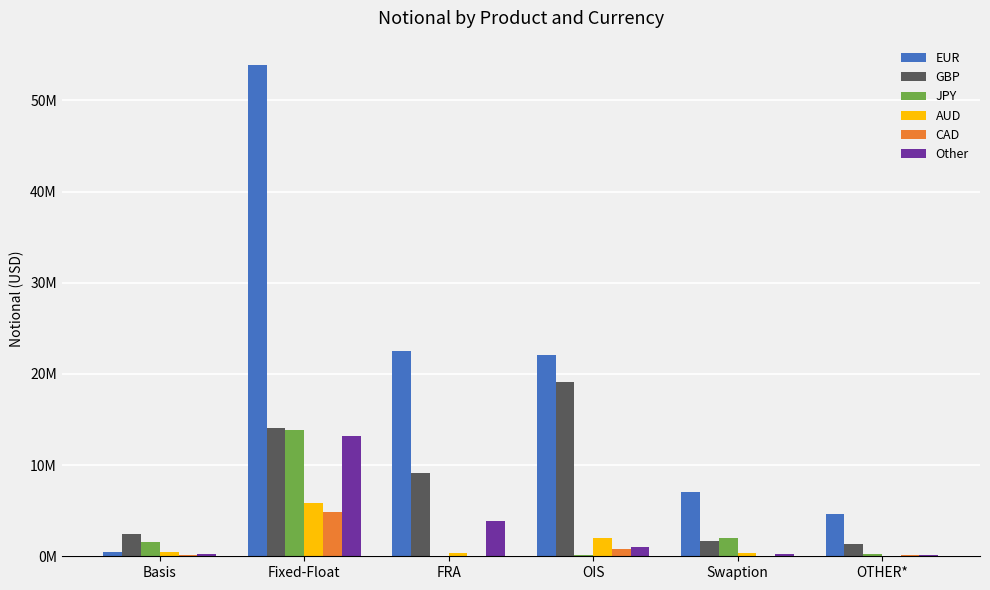

What is the difference between the maximum and minimum values in the Other series?

12980933